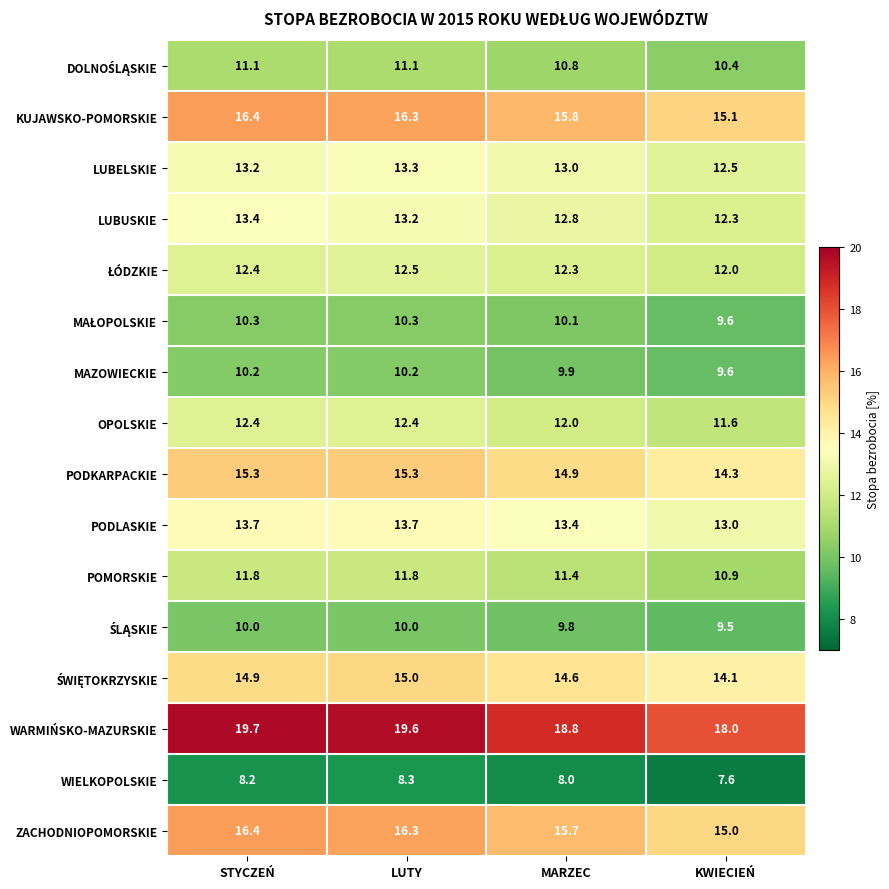

Which series has the widest spread of values?

WARMIŃSKO-MAZURSKIE